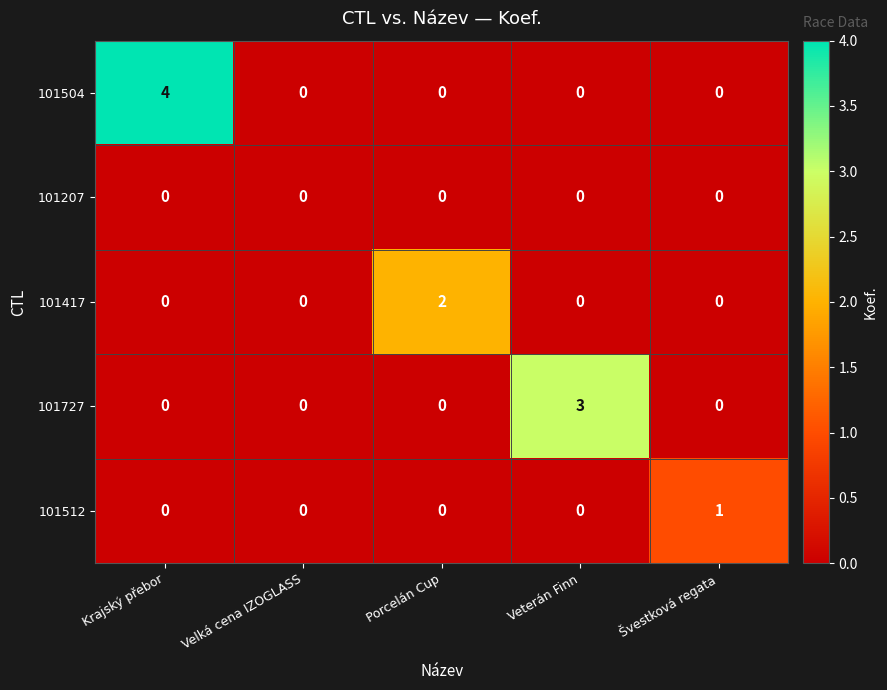

At which label does 101727 reach its peak?

Veterán Finn